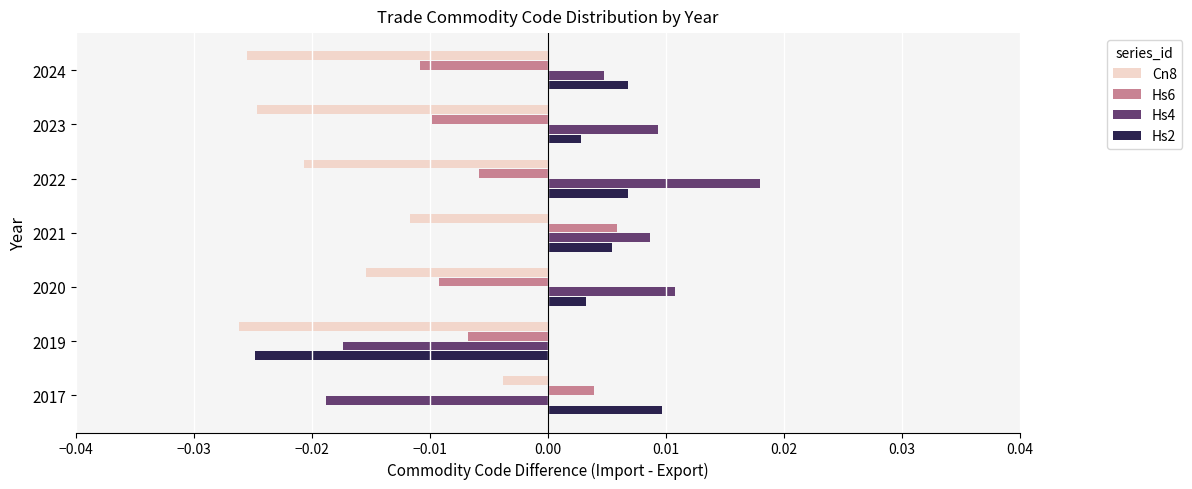

Which series changed the most between 2017 and 2023?

Hs4